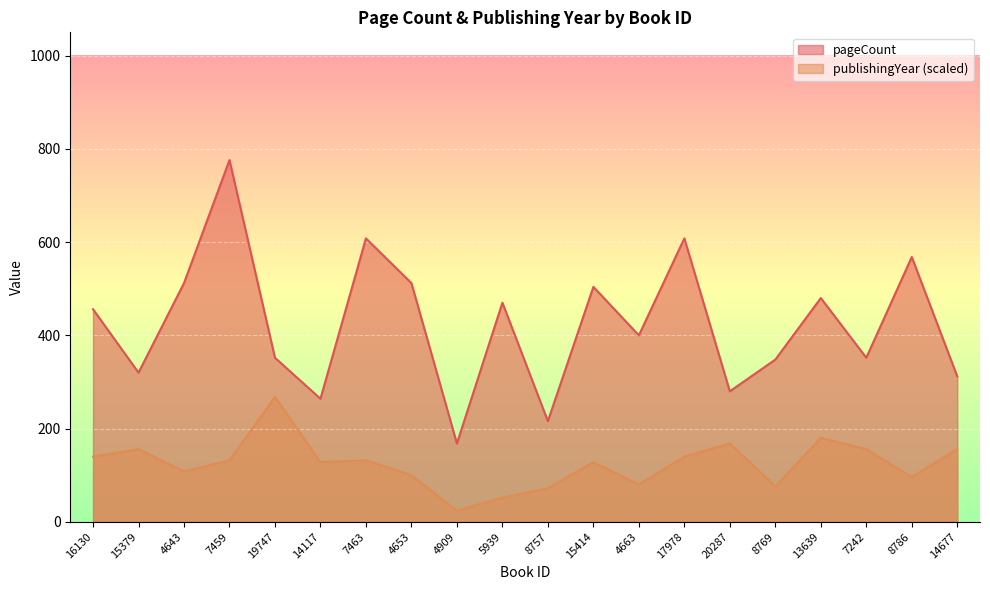

Reading left to right, extract all data points from this chart.

pageCount: 456	320	512	776	352	264	608	512	168	470	216	504	400	608	280	348	480	352	568	312
publishingYear: 140	156	108	132	268	128	132	100	24	52	72	128	80	140	168	76	180	156	96	156